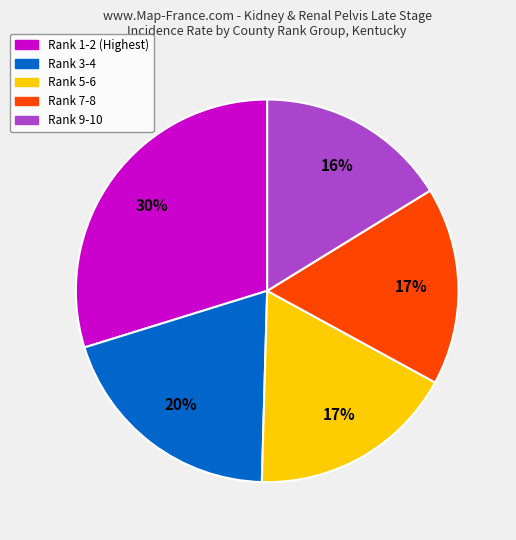

What is the smallest slice in the pie chart?

Rank 9-10